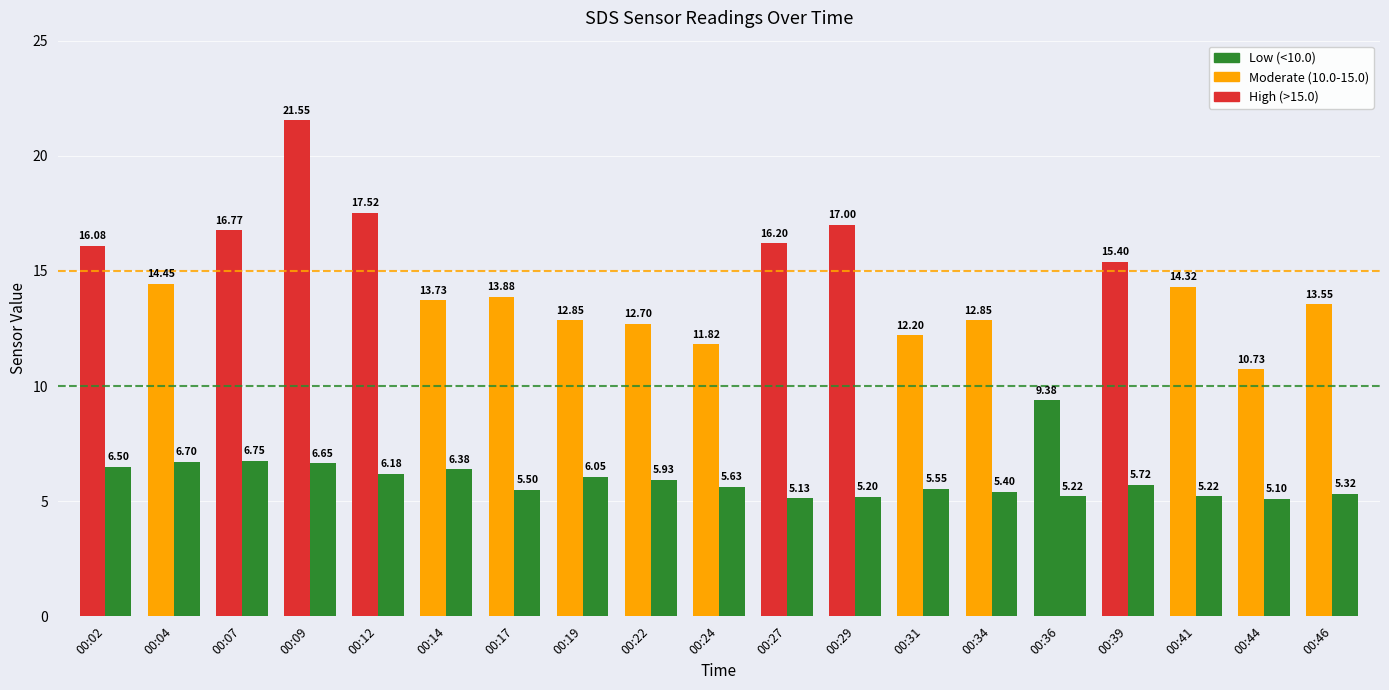

At how many categories does at least one series exceed 15?

7